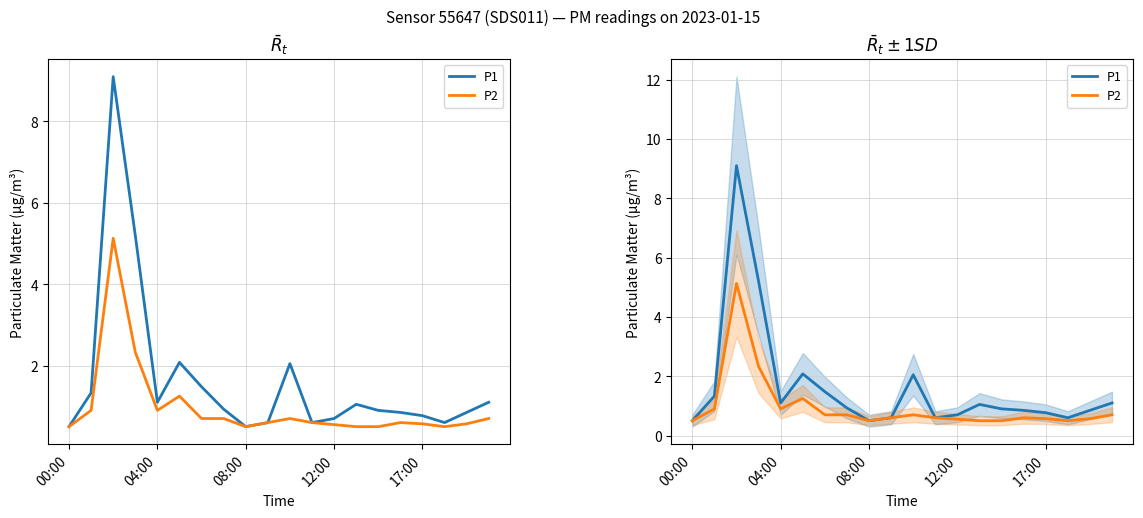

What is the difference between the maximum and second lowest values in the P2 series?

4.6